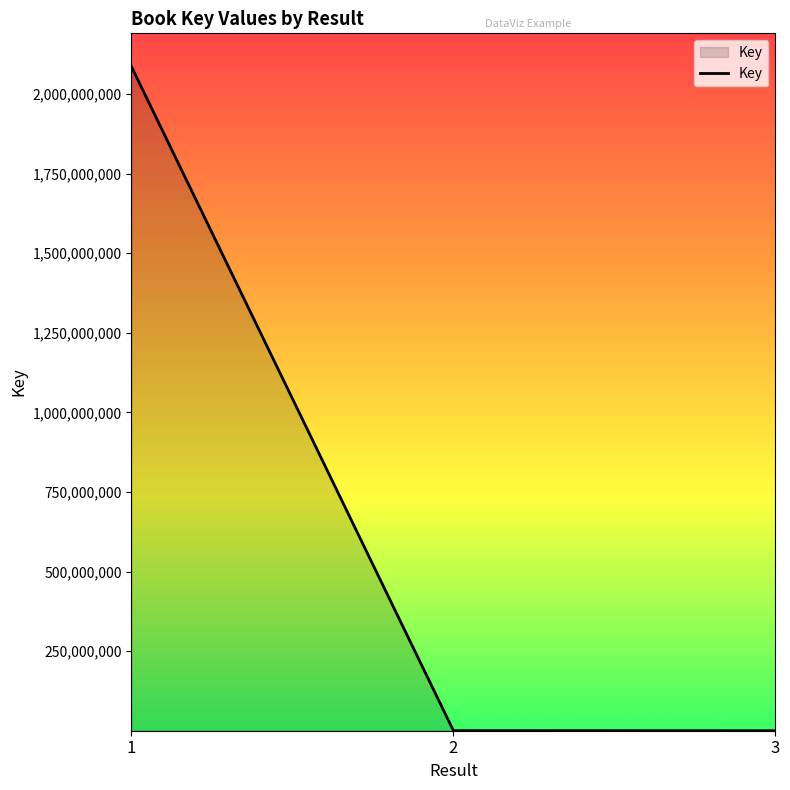

How many values are below 335861?

1